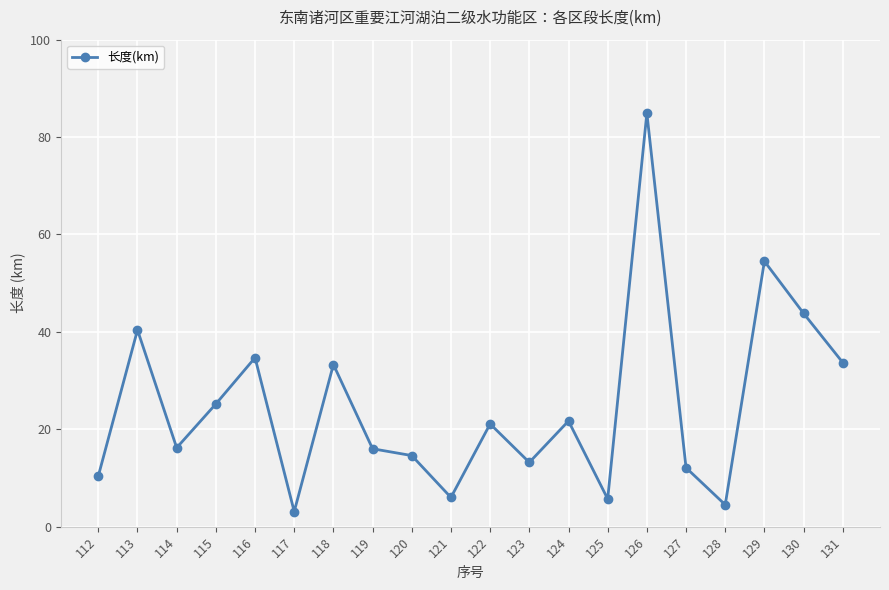

Approximately how many times larger is the value at 127 compared to 121?

2.0